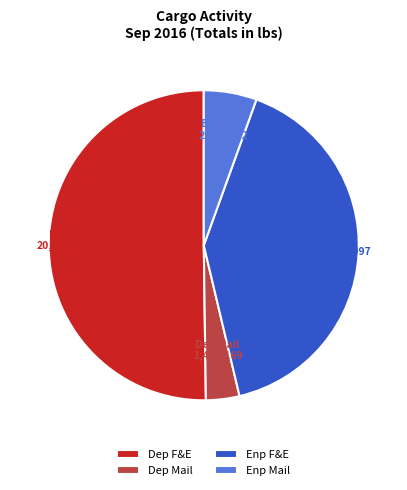

Count the number of slices in the pie.

4